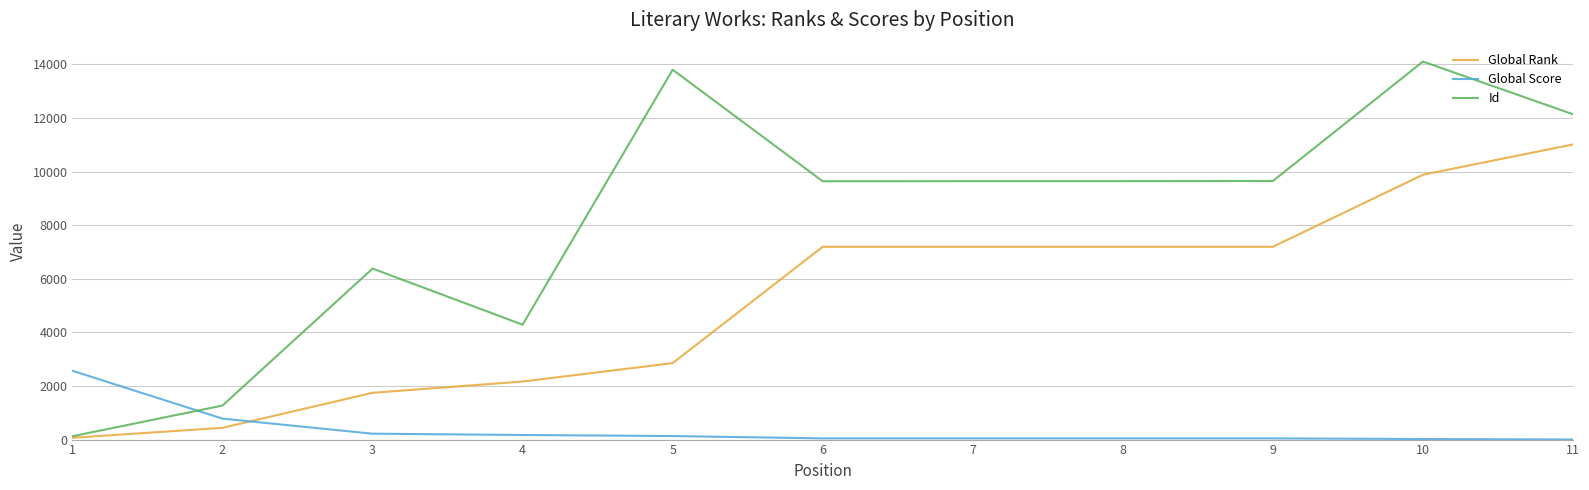

Which series has the largest total across all categories?

Id